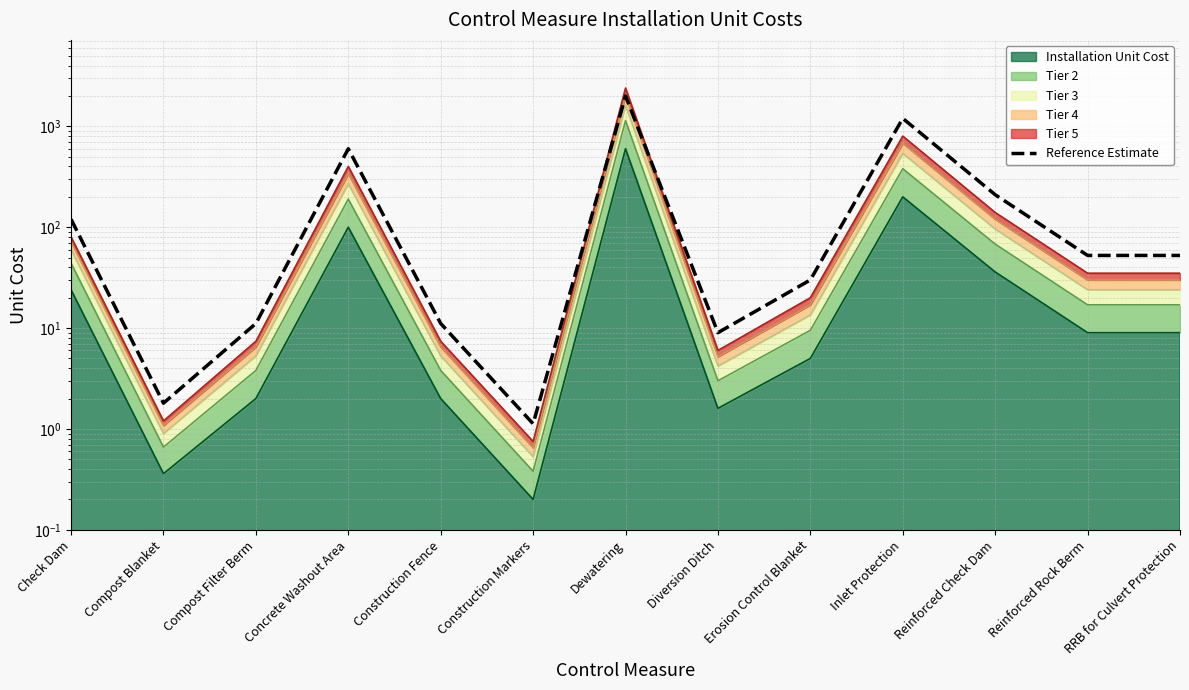

How many lines are shown in the chart?

1